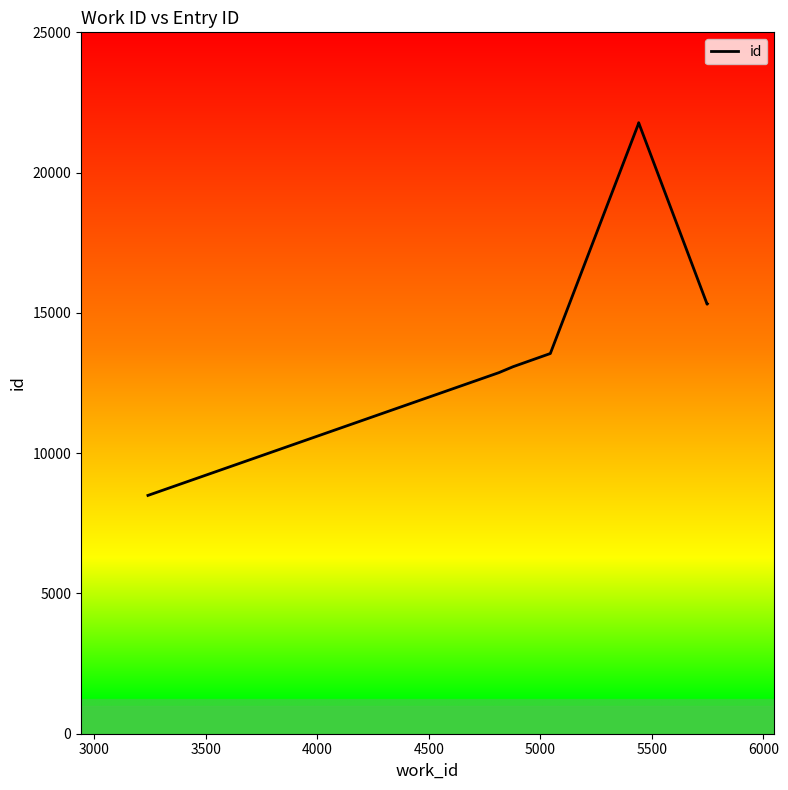

How many points are higher than both their immediate neighbors (excluding endpoints)?

1